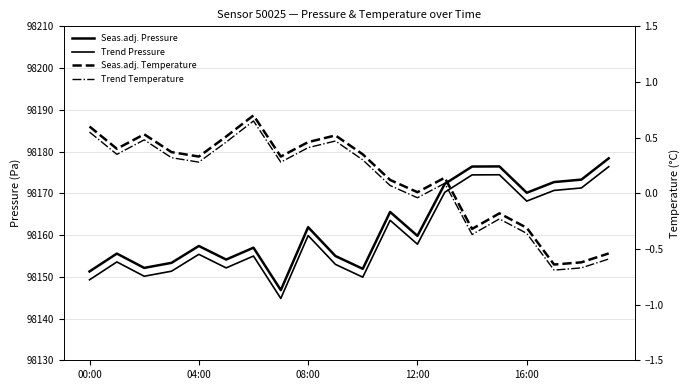

How many interior local peaks does the Seas.adj. Temperature series have?

5